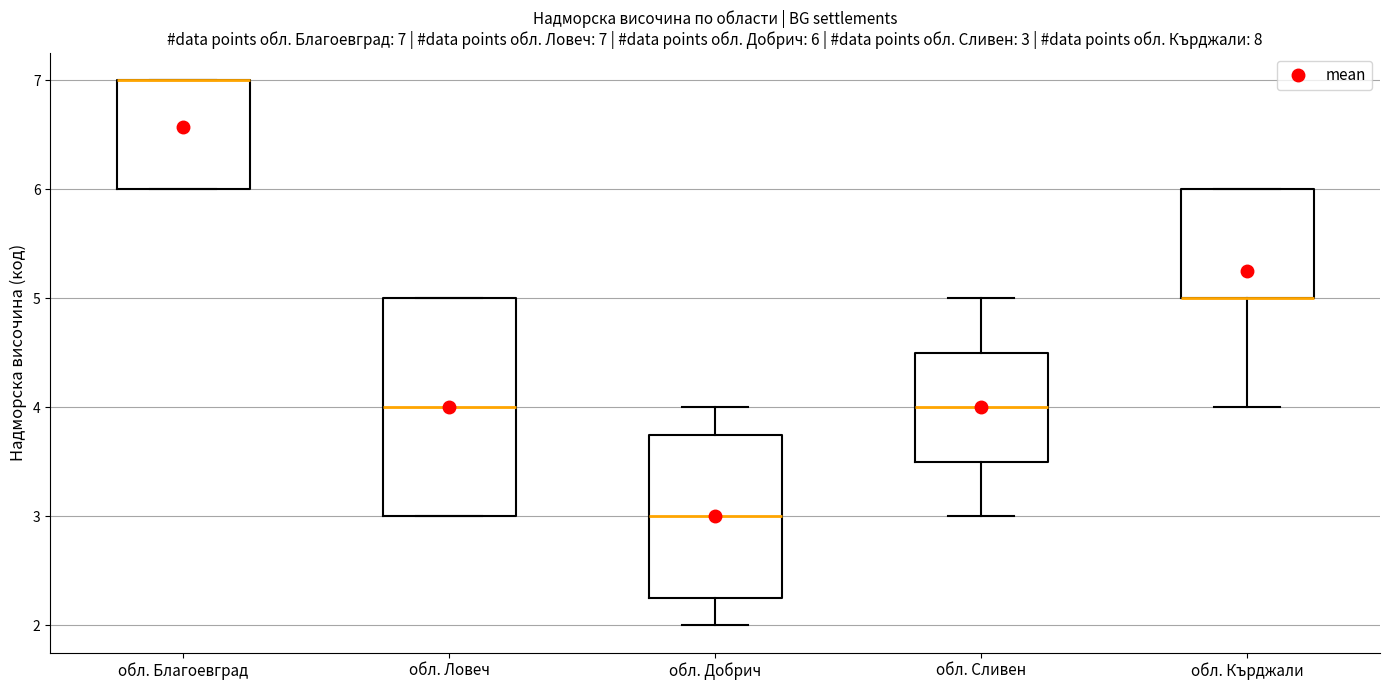

Comparing the boxes themselves (not the whiskers), which one is the tallest?

обл. Ловеч